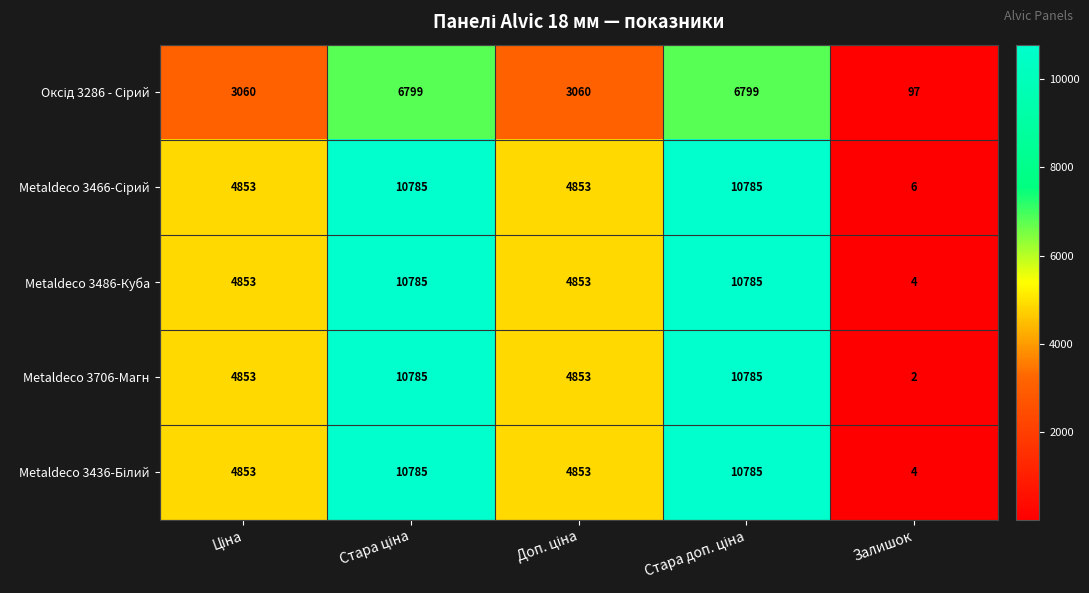

What is the average value of the Metaldeco 3706-Магн series?

6256